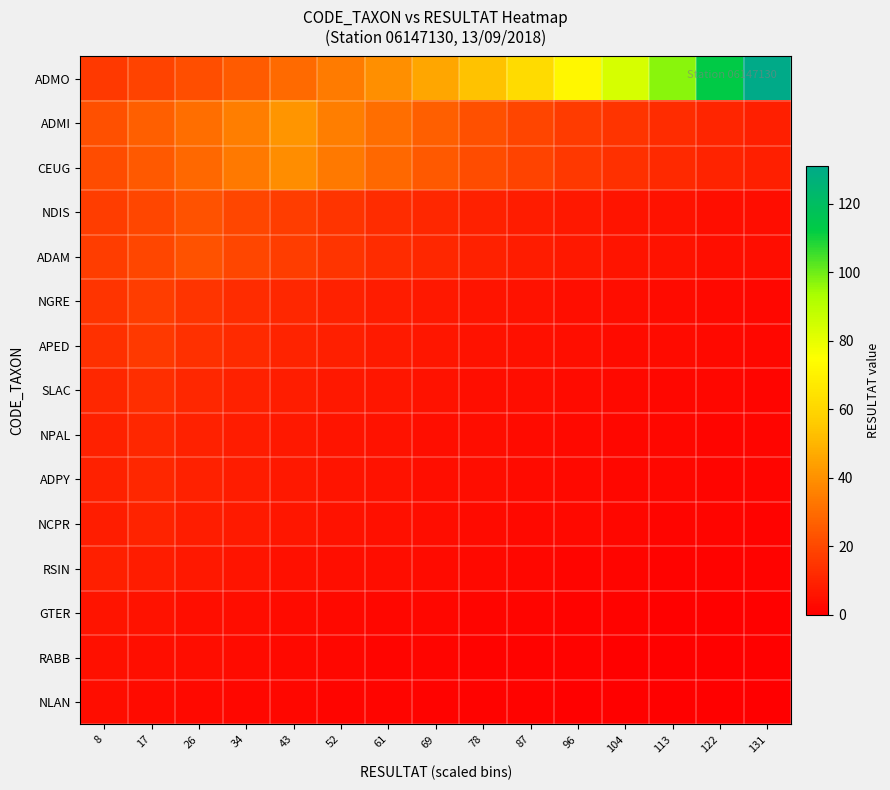

What is the difference between the highest and lowest values at 61?

37.8